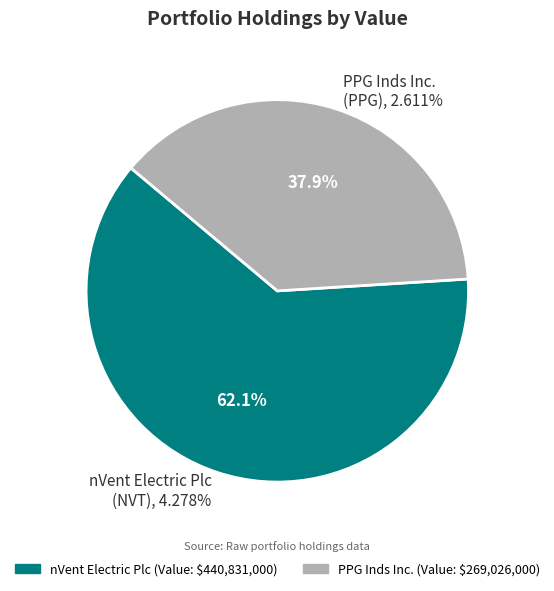

How many segments does this pie chart have?

2